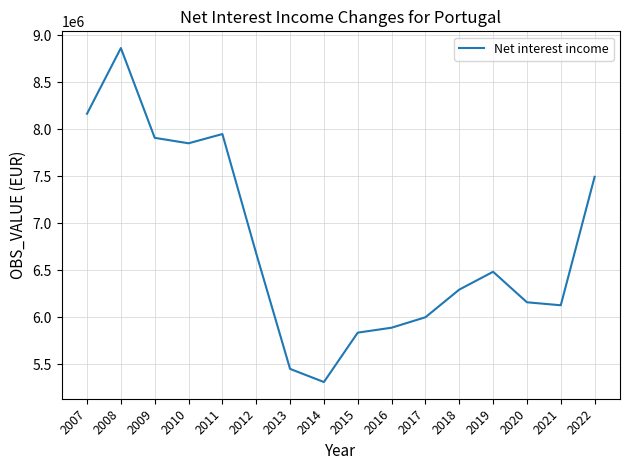

Rank the categories by value from highest to lowest.

2008, 2007, 2011, 2009, 2010, 2022, 2012, 2019, 2018, 2020, 2021, 2017, 2016, 2015, 2013, 2014